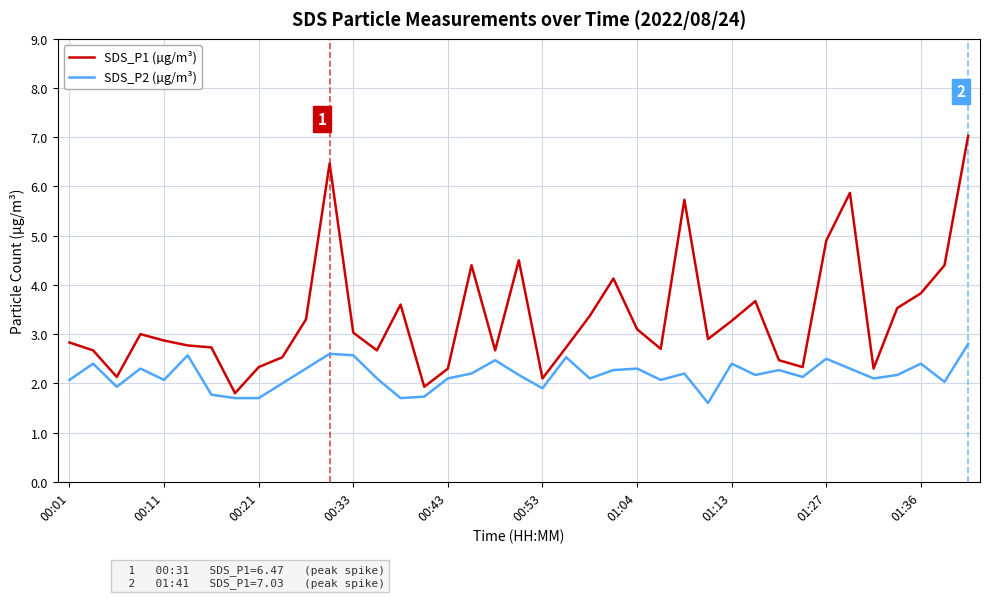

True or false: SDS_P1 (µg/m³) has more than 1 interior local peaks.

True